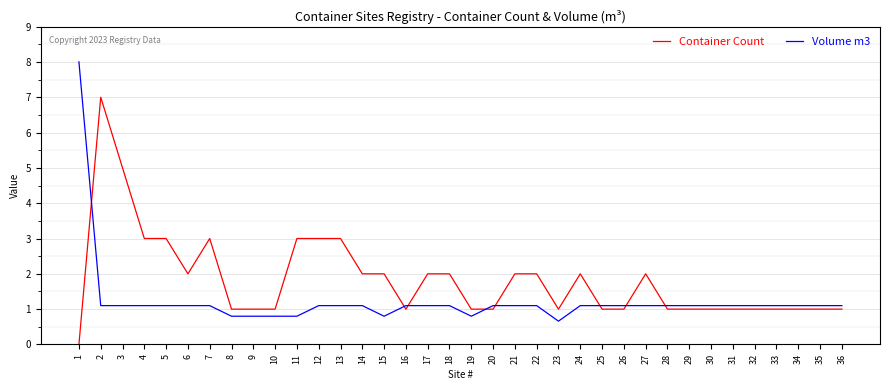

Read the Volume m3 value at 19.

0.8